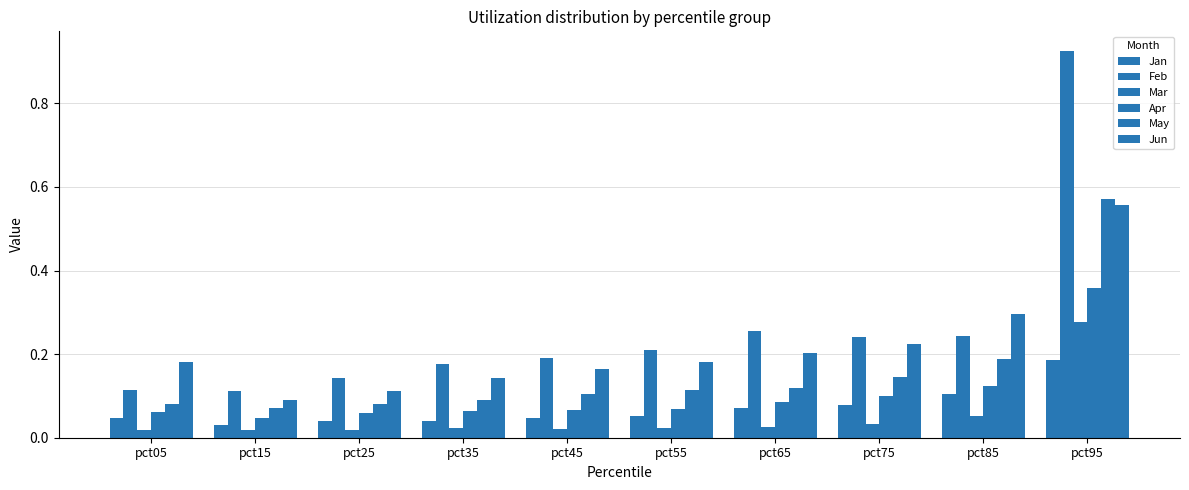

Count the number of categories in the chart.

10